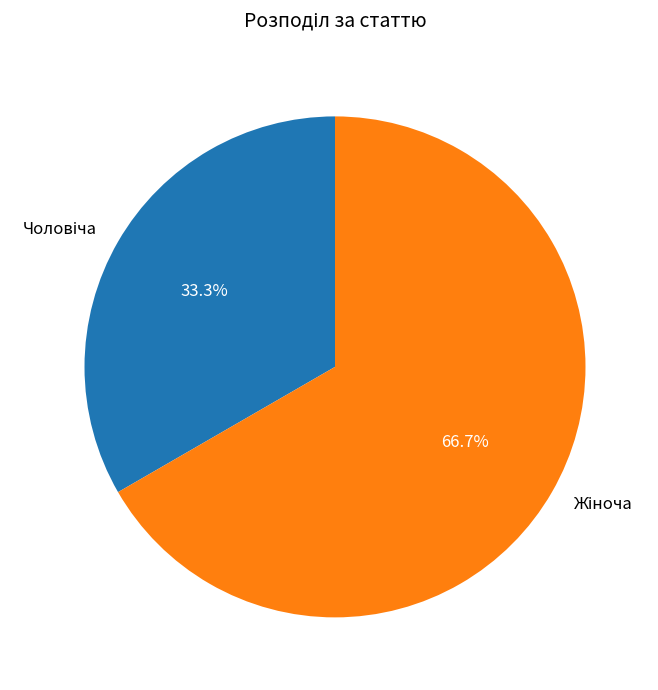

Does any single category account for the majority?

Yes